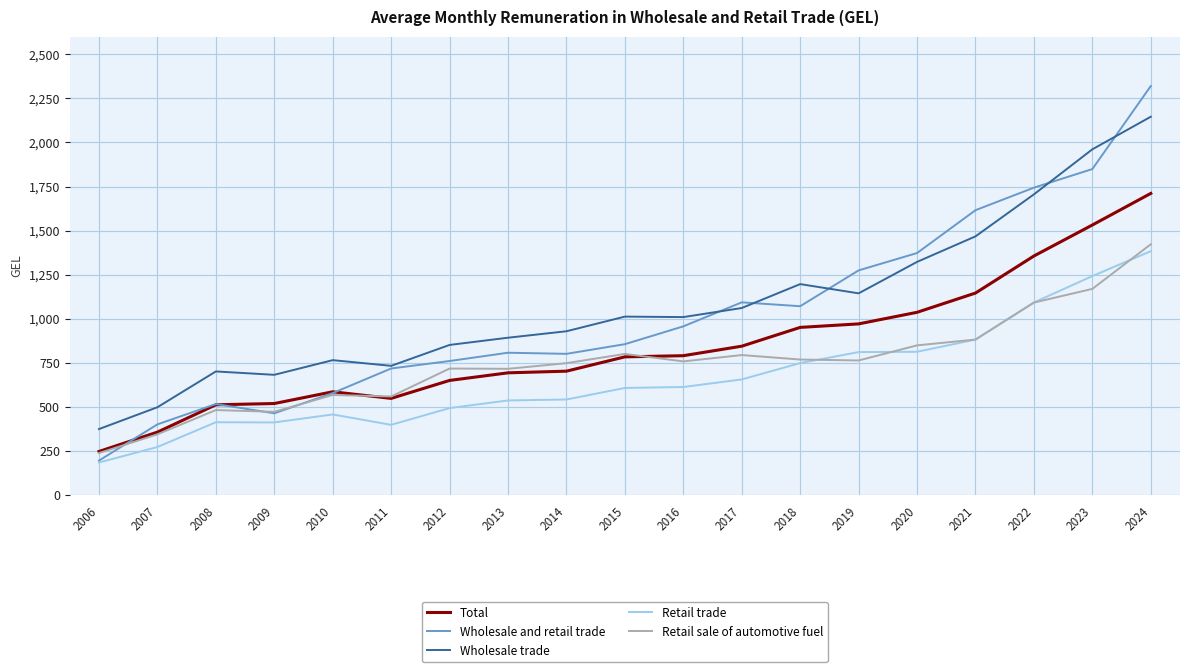

At which label does Wholesale and retail trade reach its peak?

2024